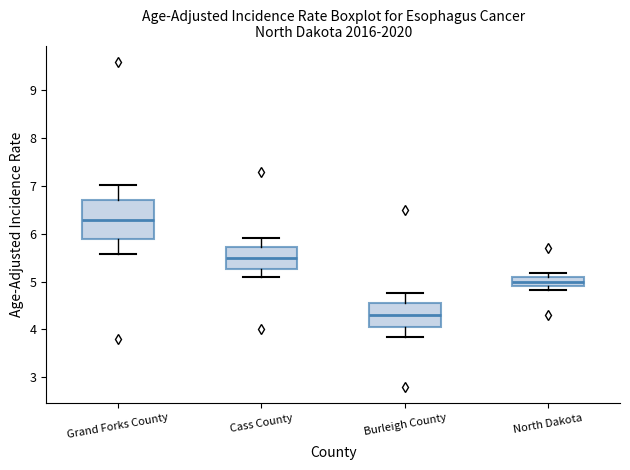

Reading left to right, read every box against the y-axis: the position of its median line, the range the box covers, and the ends of its whiskers. The values are not printed on the chart, so give them approximately, as read against the axis.

Grand Forks County: median 6.3, box 5.9 to 6.7, whiskers 5.6 to 7.0
Cass County: median 5.5, box 5.3 to 5.7, whiskers 5.1 to 5.9
Burleigh County: median 4.3, box 4.0 to 4.6, whiskers 3.8 to 4.8
North Dakota: median 5.0, box 4.9 to 5.1, whiskers 4.8 to 5.2